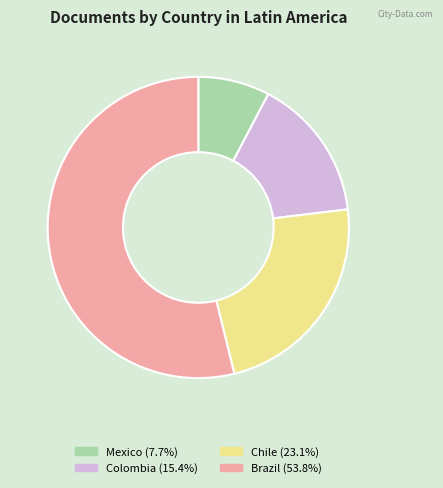

Is the sum of Mexico and Colombia greater than half?

No